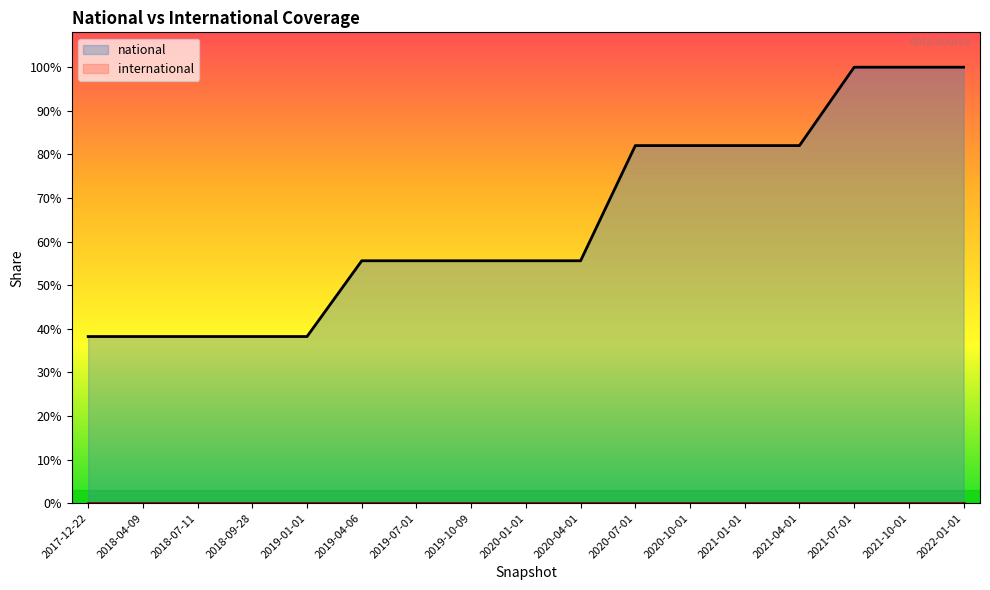

What is the label of the 14th point from the left?

2021-04-01